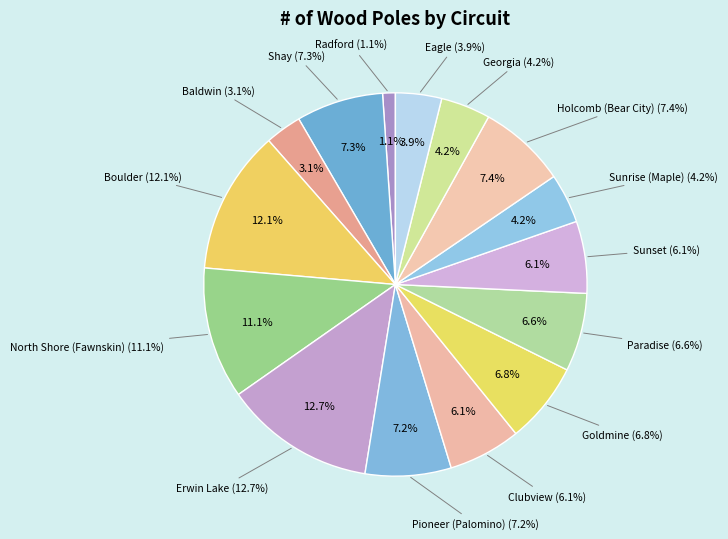

What percentage is the Goldmine slice, to the nearest percent?

7%